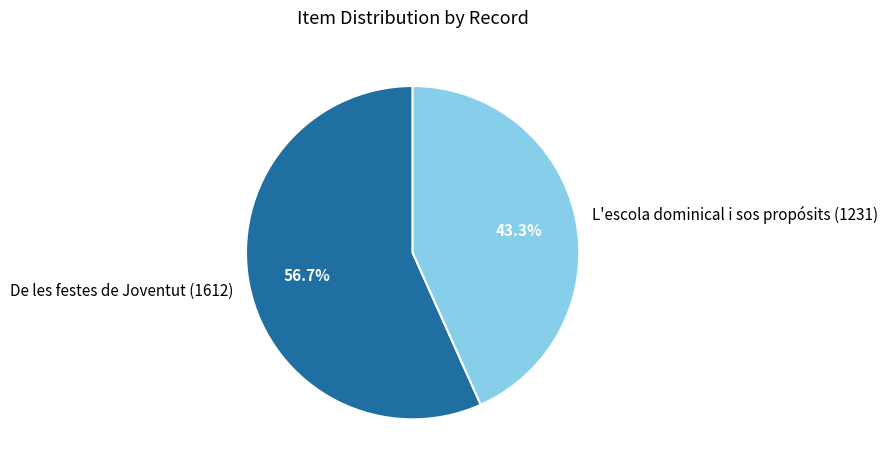

Combined, what portion of the pie is De les festes de Joventut (1612) and L'escola dominical i sos propósits (1231)?

100.0%